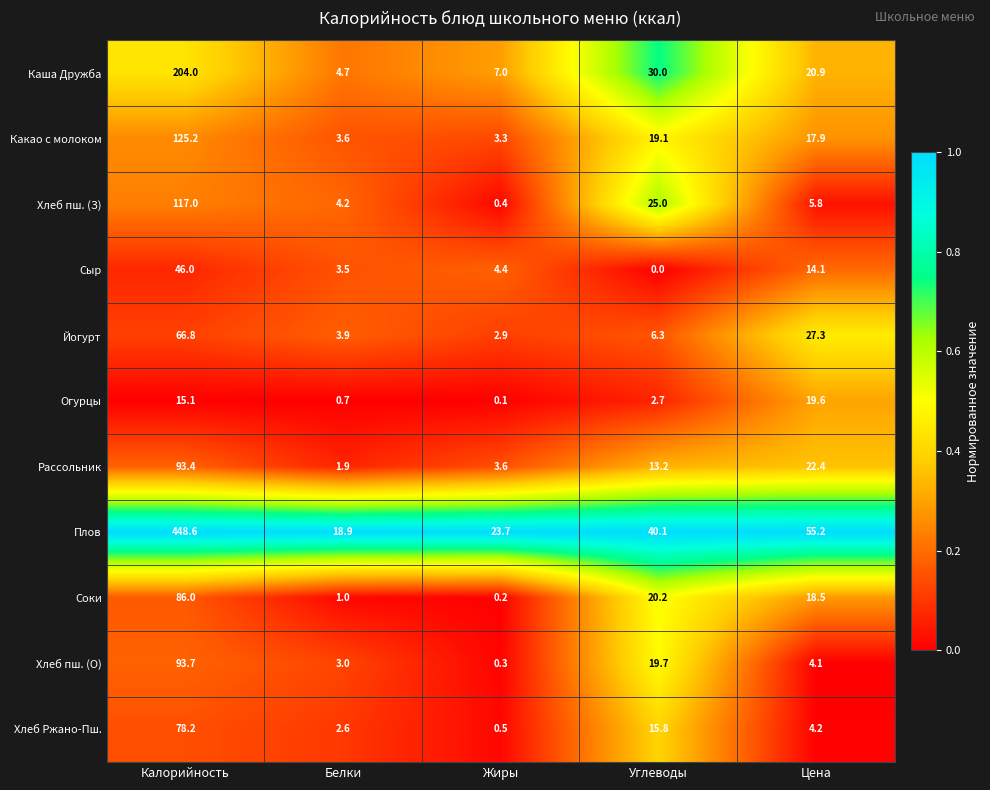

The value of Какао с молоком at Цена is 17.9. True or false?

True